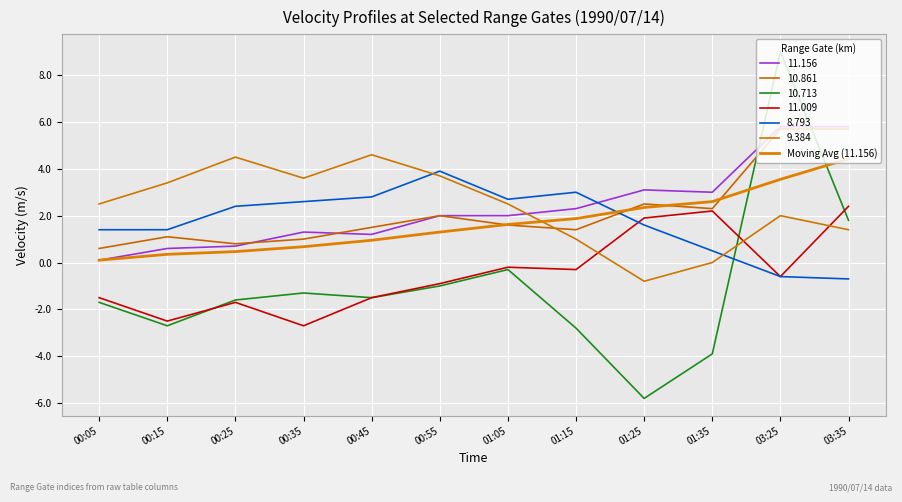

How many lines are shown in the chart?

7